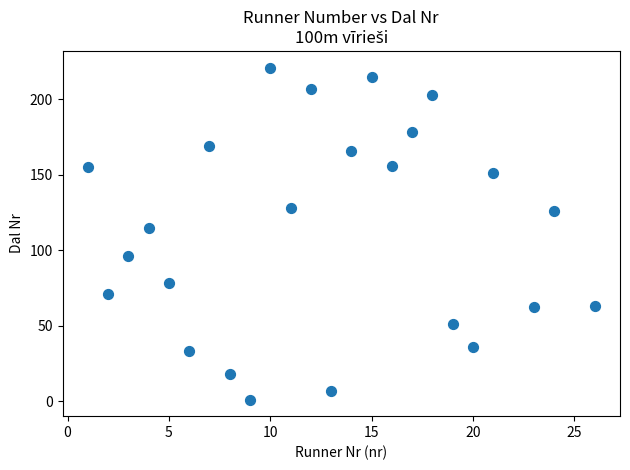

What Y value in the scatter plot is closest to 111?

115